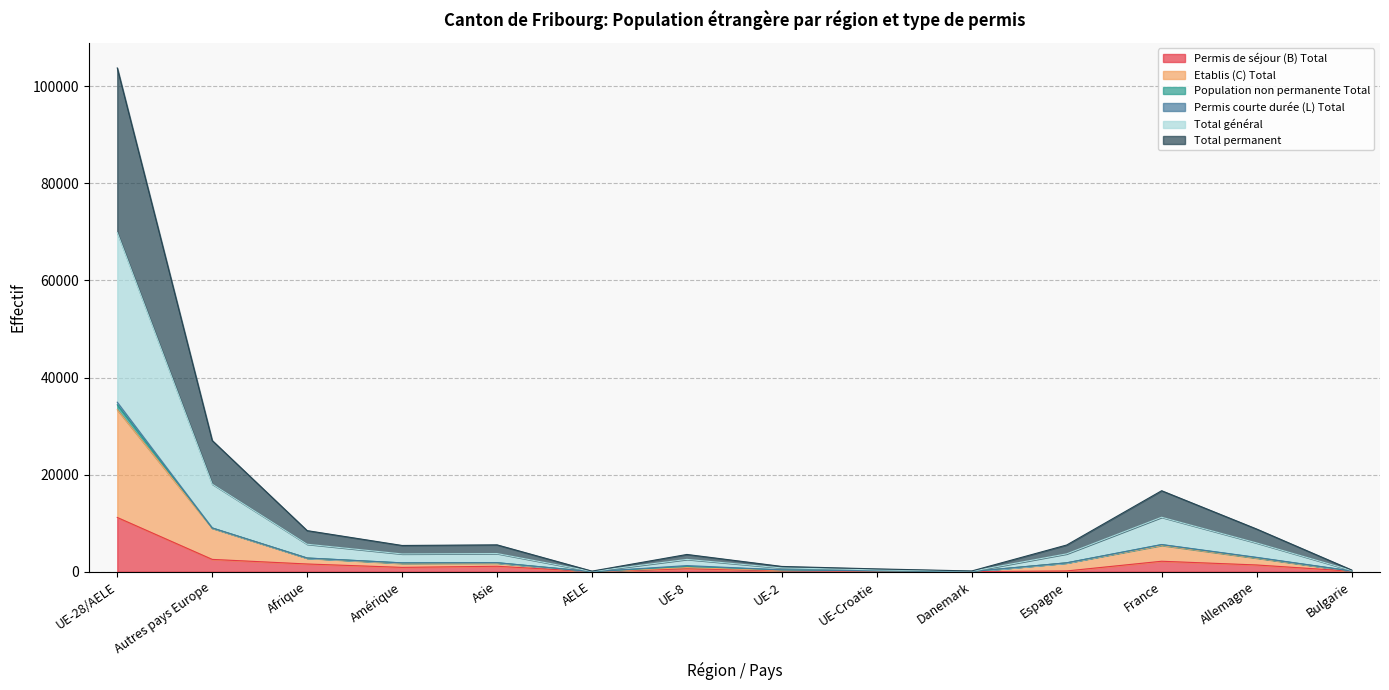

Which has a higher value, AELE or Allemagne?

Allemagne